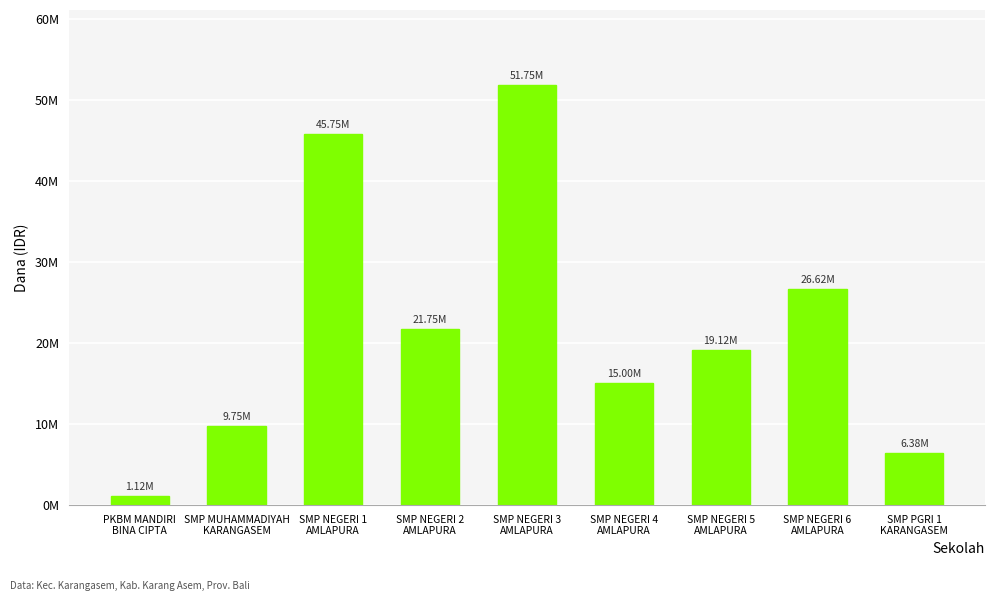

True or false: the data shows 9750000 at SMP MUHAMMADIYAH
KARANGASEM.

True